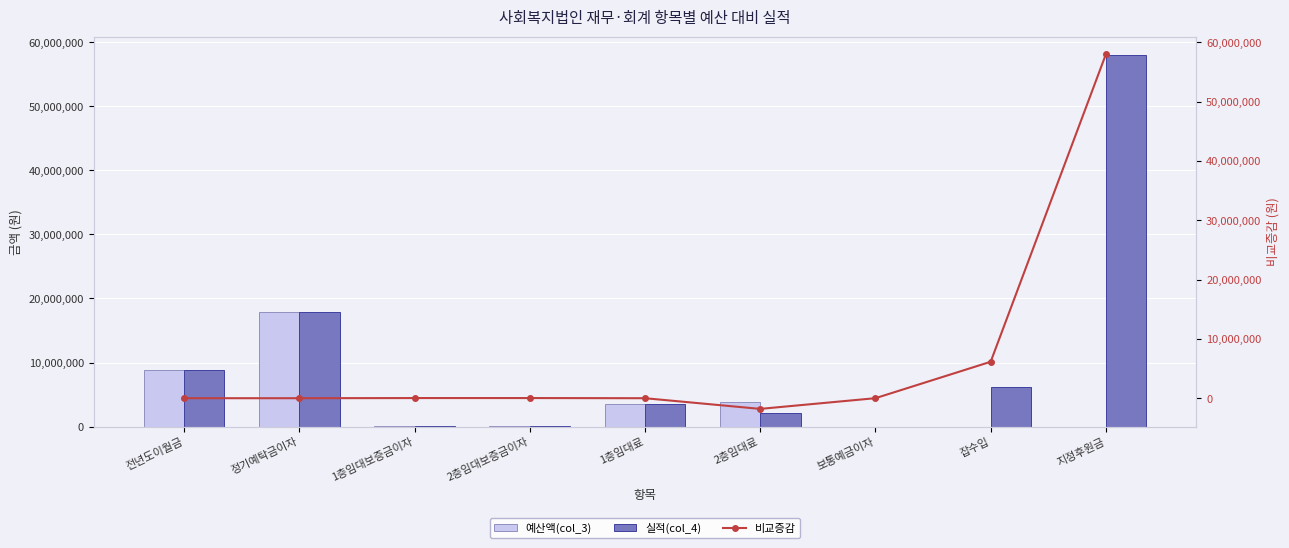

What is the highest value of the 예산액(col_3) series?

17859320